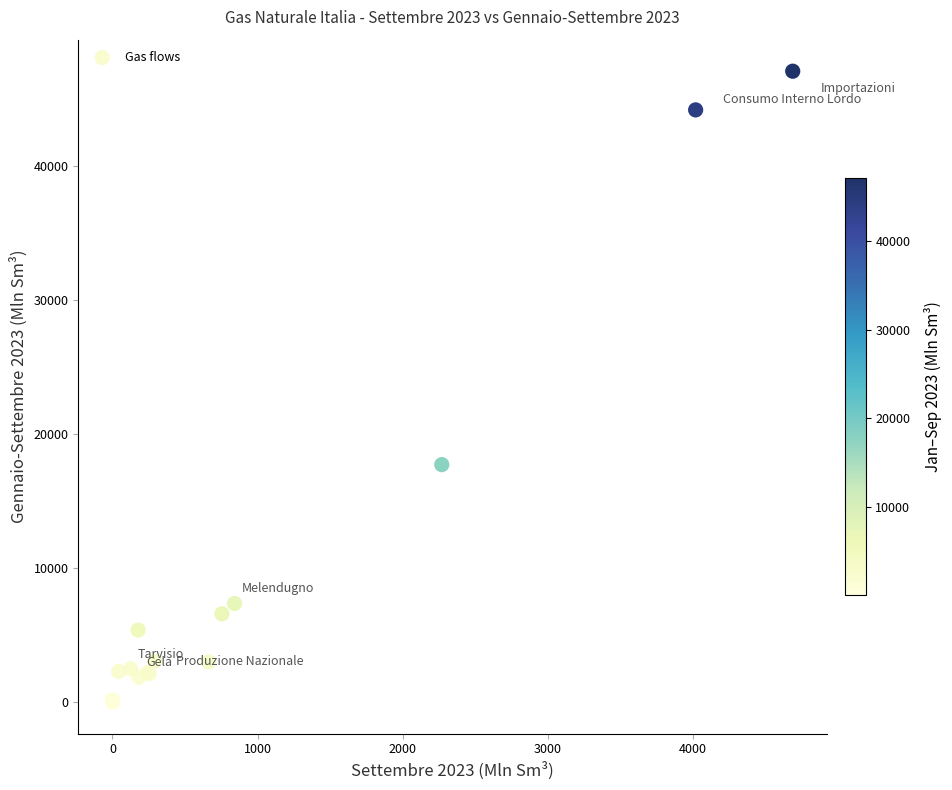

What Y value in the scatter plot is closest to 23557?

17735.2